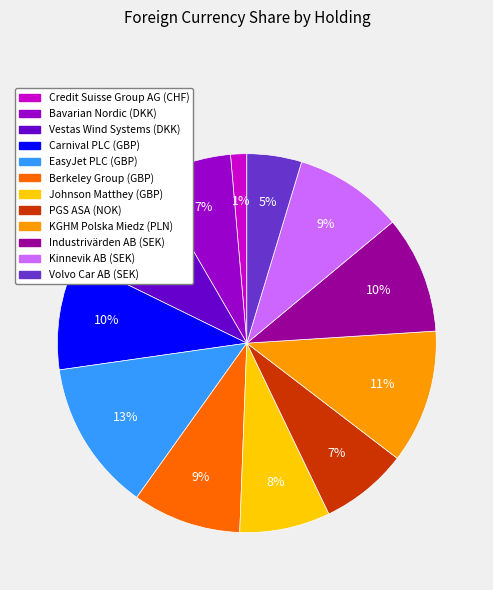

The EasyJet PLC (GBP) slice represents 13% of the pie. True or false?

True